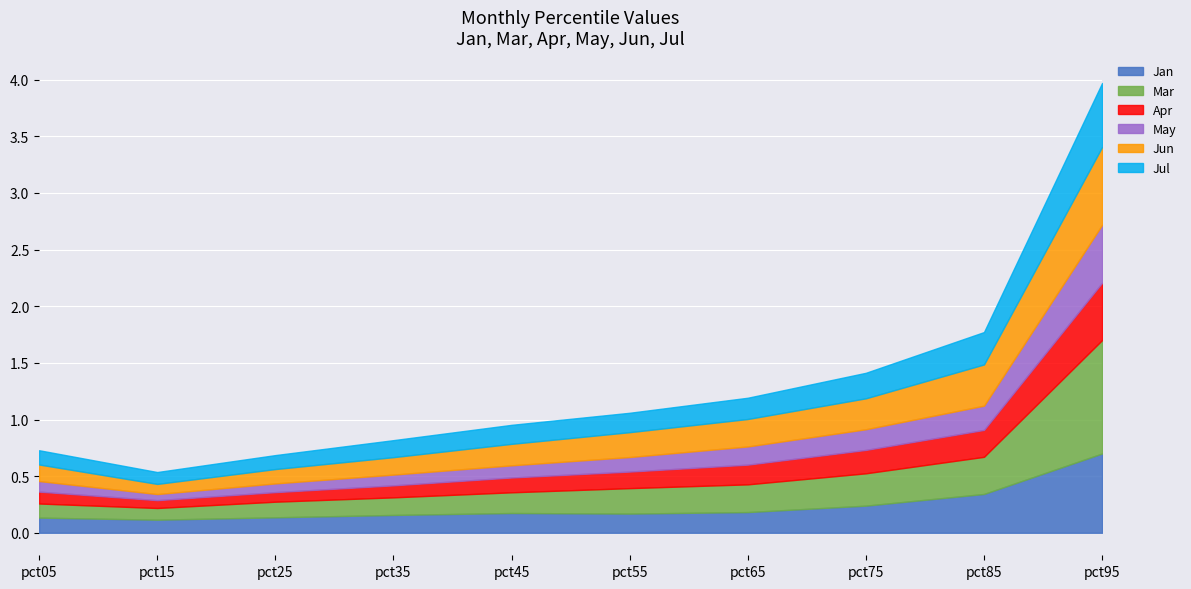

Rank the series by their maximum value, from highest to lowest.

Mar, Jan, Jun, Jul, May, Apr